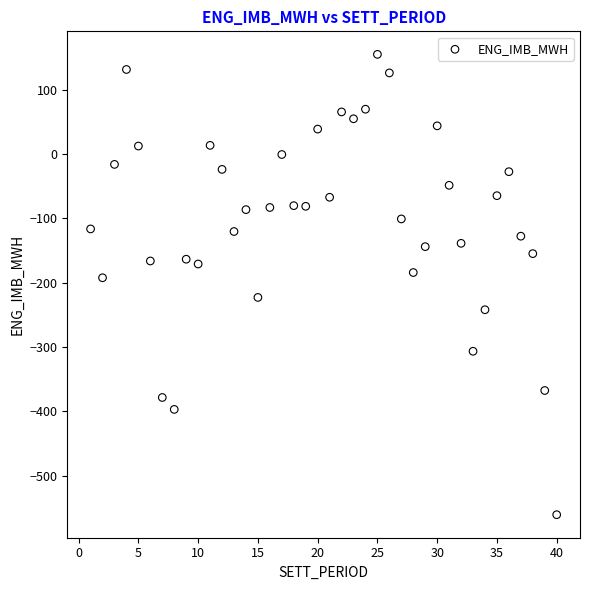

What is the range of X values (max minus min)?

39.0